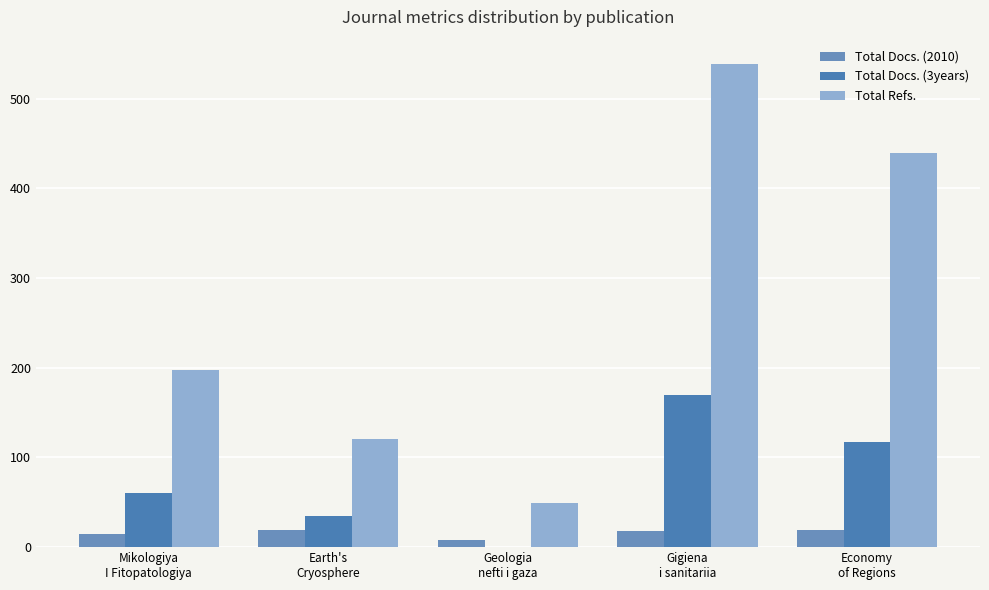

What is the sum of the Total Refs. values at Mikologiya
I Fitopatologiya and Earth's
Cryosphere?

319